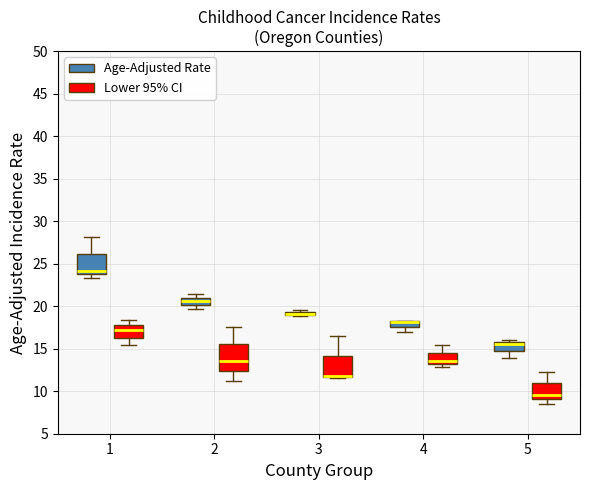

Which box is the tallest, from its lower edge to its upper edge?

2 (Lower 95% CI)